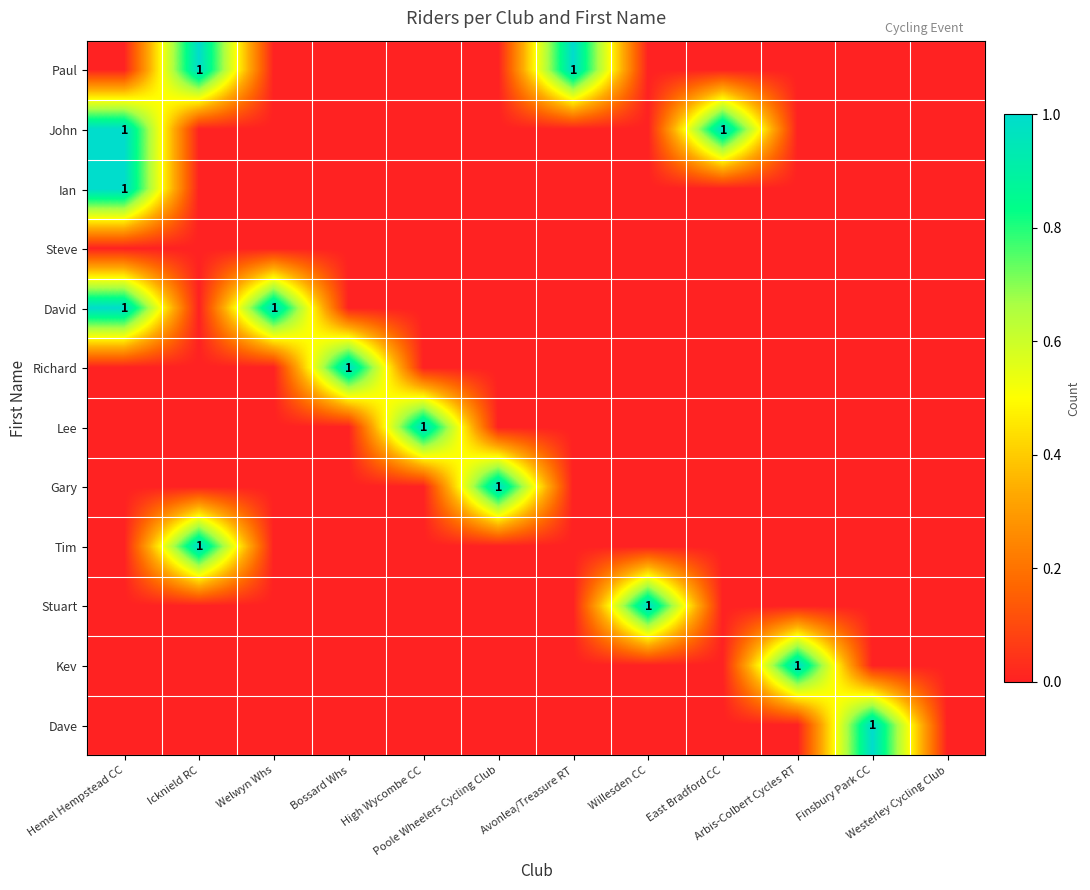

What is the maximum value shown in the chart?

1